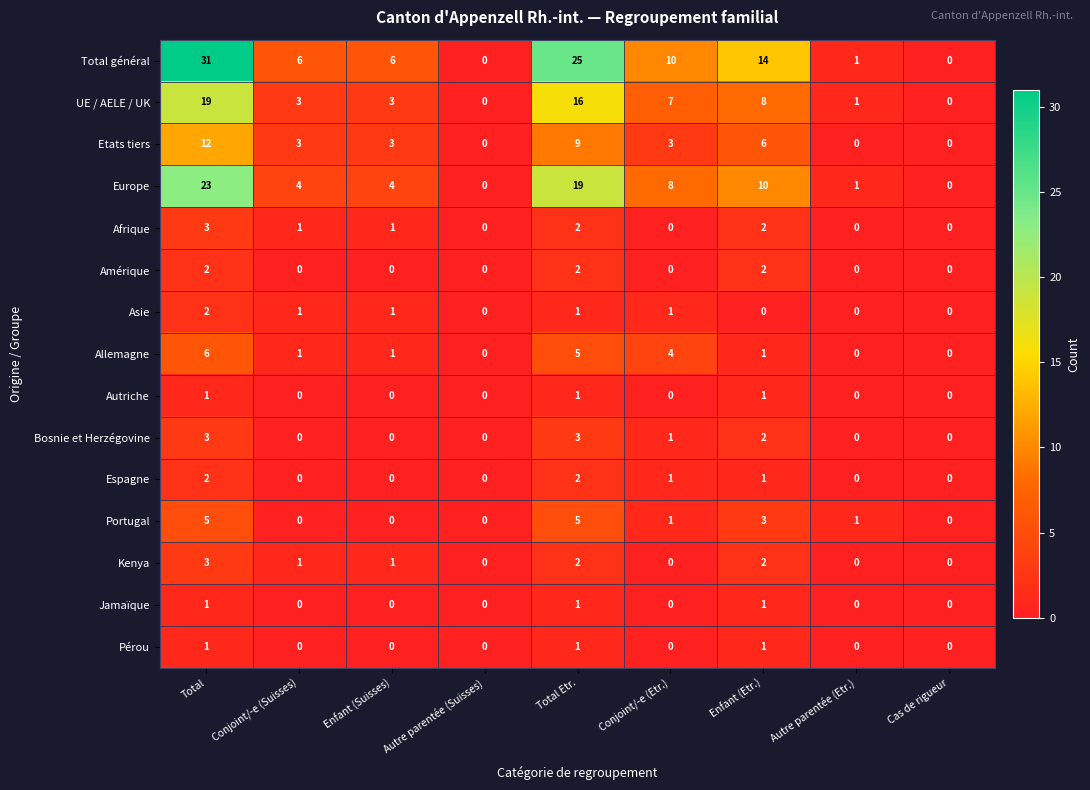

What is the sum of all Bosnie et Herzégovine values?

9